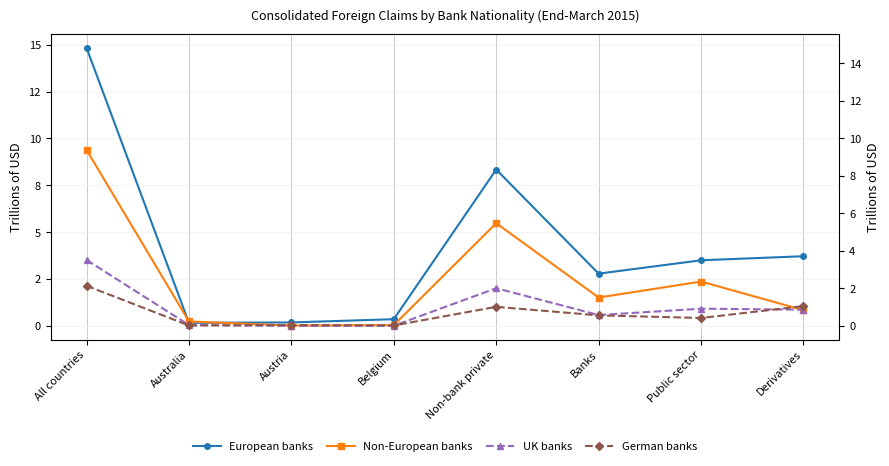

Does the chart have visible grid lines?

Yes